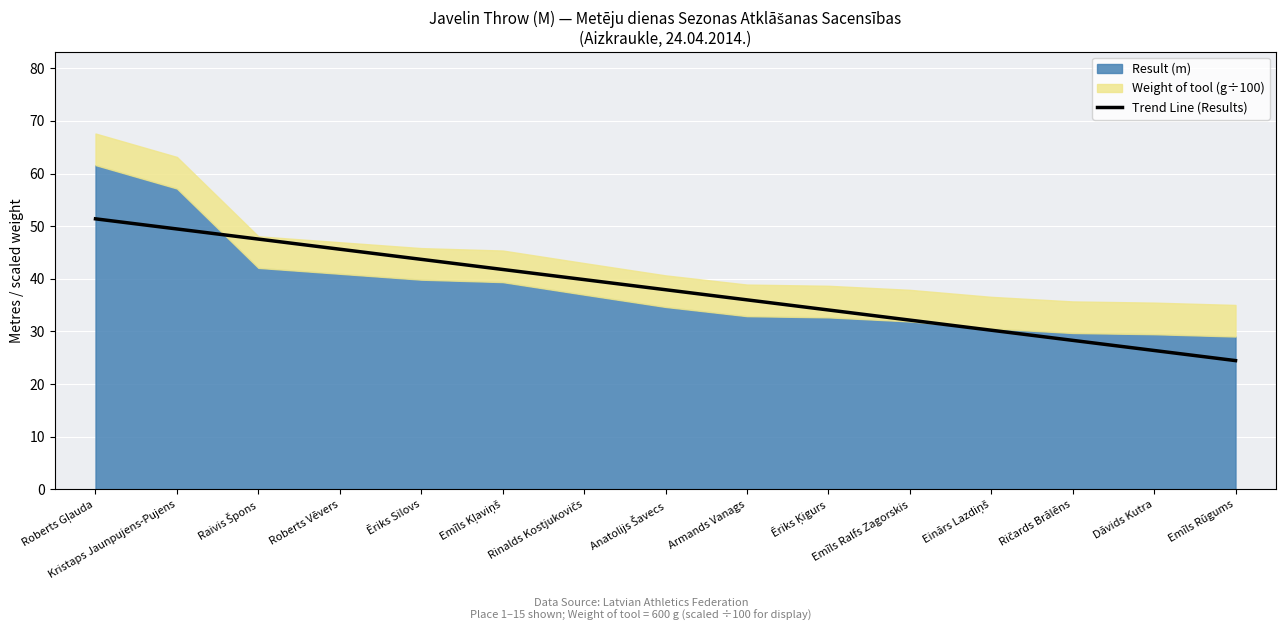

What is the label of the 10th point from the left?

Ēriks Ķigurs